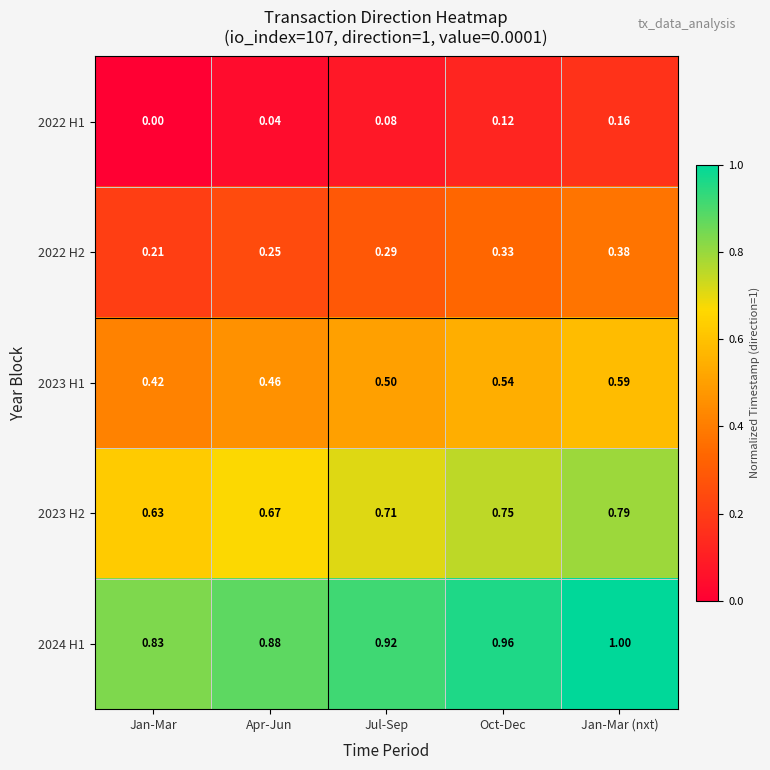

At how many categories does at least one series exceed 0?

5